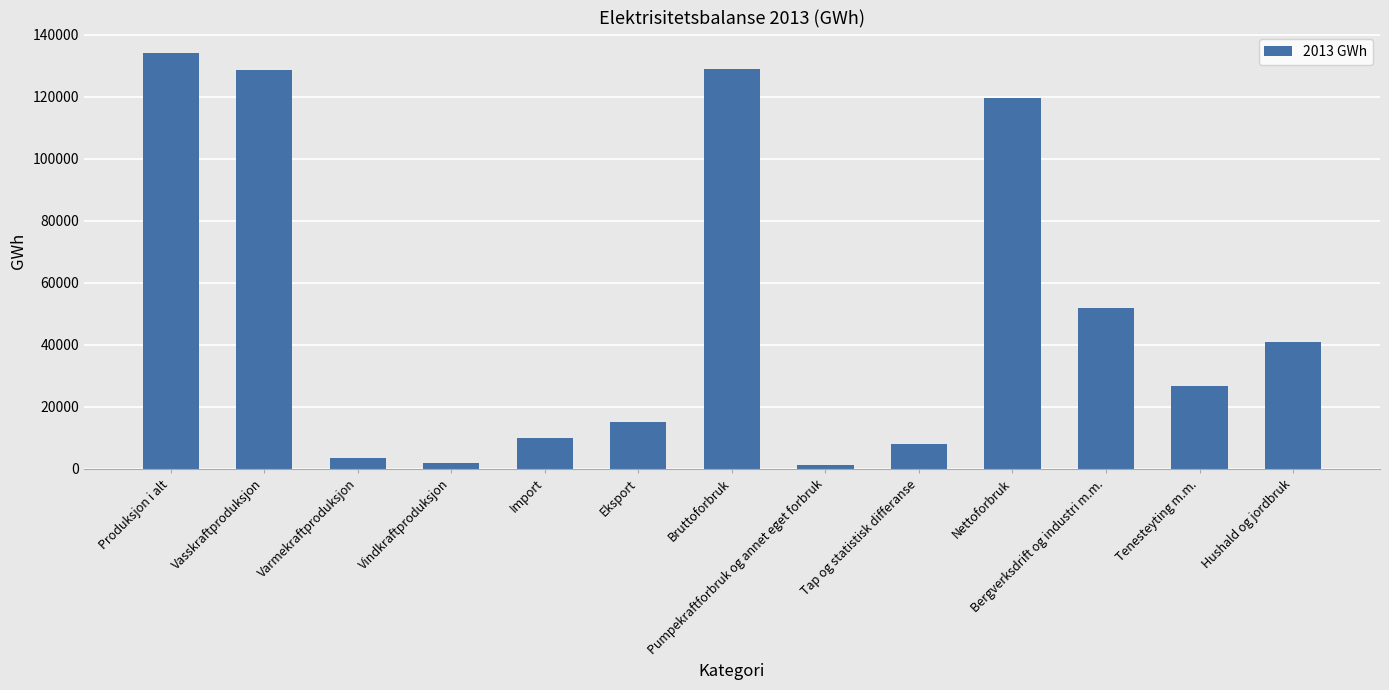

How many distinct data groups are displayed?

1